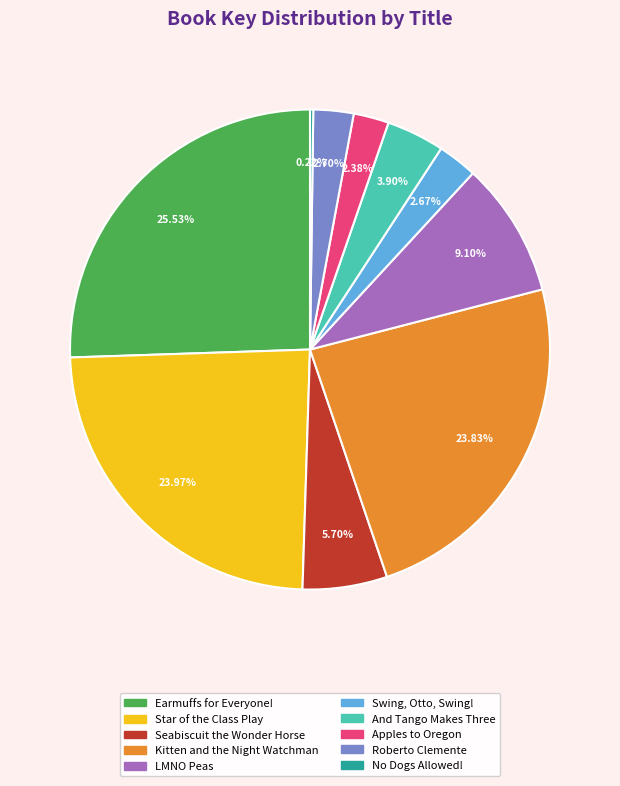

Is it true that Earmuffs for Everyone! is 26% of the pie?

True